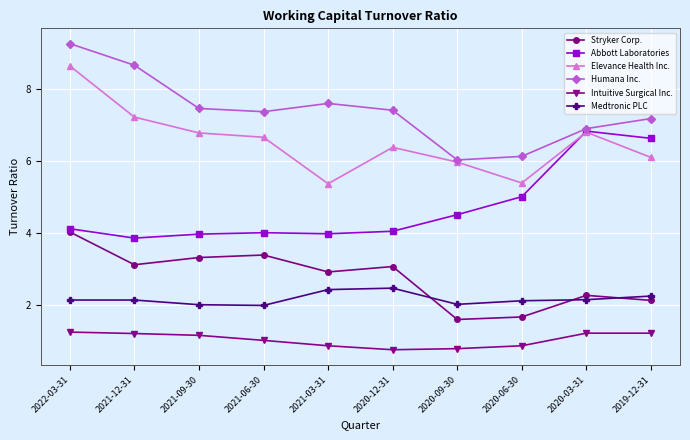

At which label is Humana Inc. closest to 7?

2020-03-31